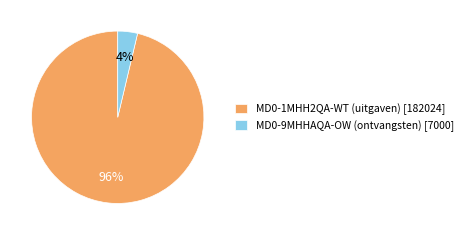

Between MD0-9MHHAQA-OW (ontvangsten) and MD0-1MHH2QA-WT (uitgaven), which is larger?

MD0-1MHH2QA-WT (uitgaven)